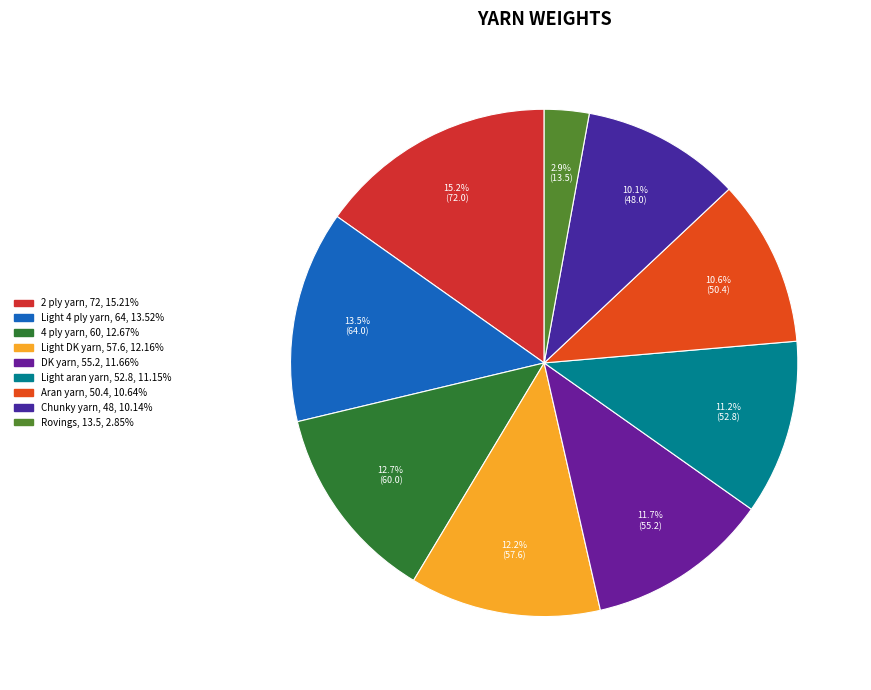

To the nearest percent, what is the difference between the largest and smallest slice percentages?

12%